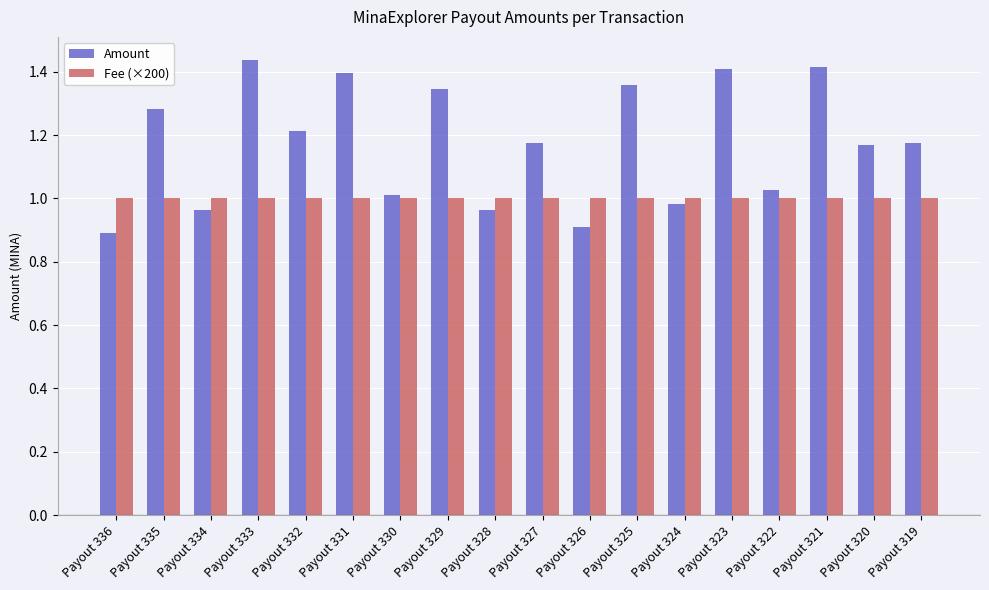

What is the smallest value displayed?

0.9